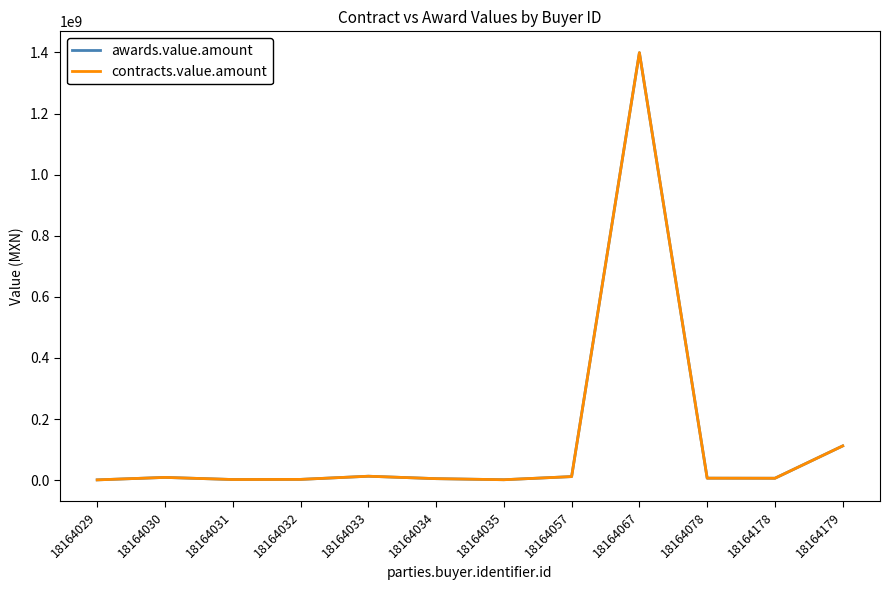

What is the value of the contracts.value.amount point at the 7th from the left?

1480632.0